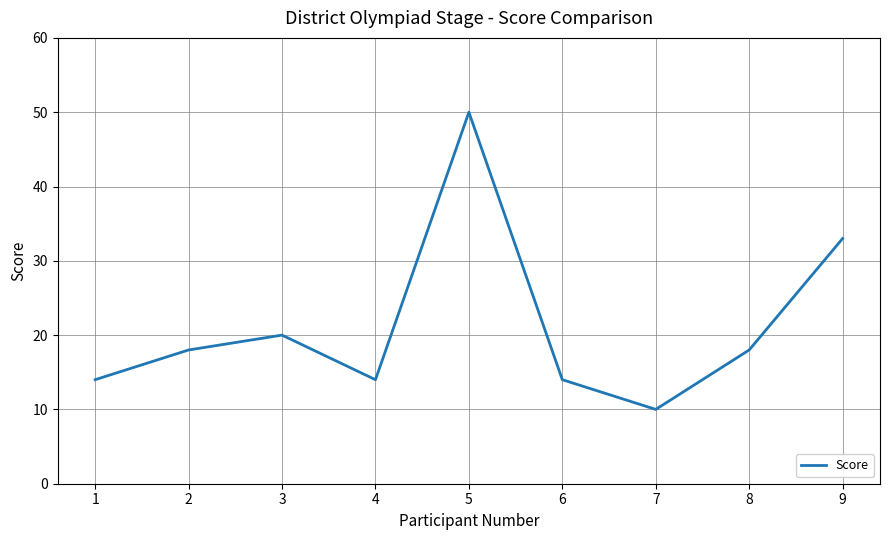

How many lines are shown in the chart?

1